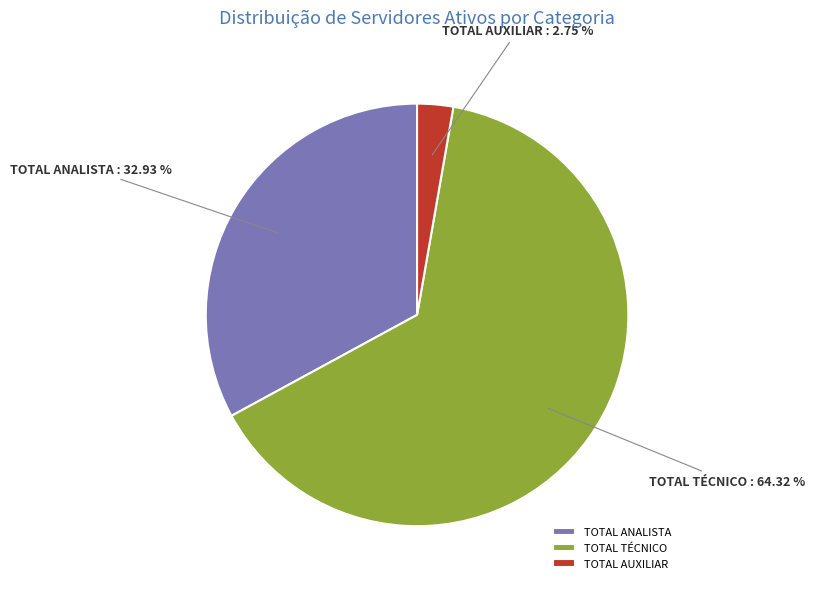

Count the number of slices in the pie.

3